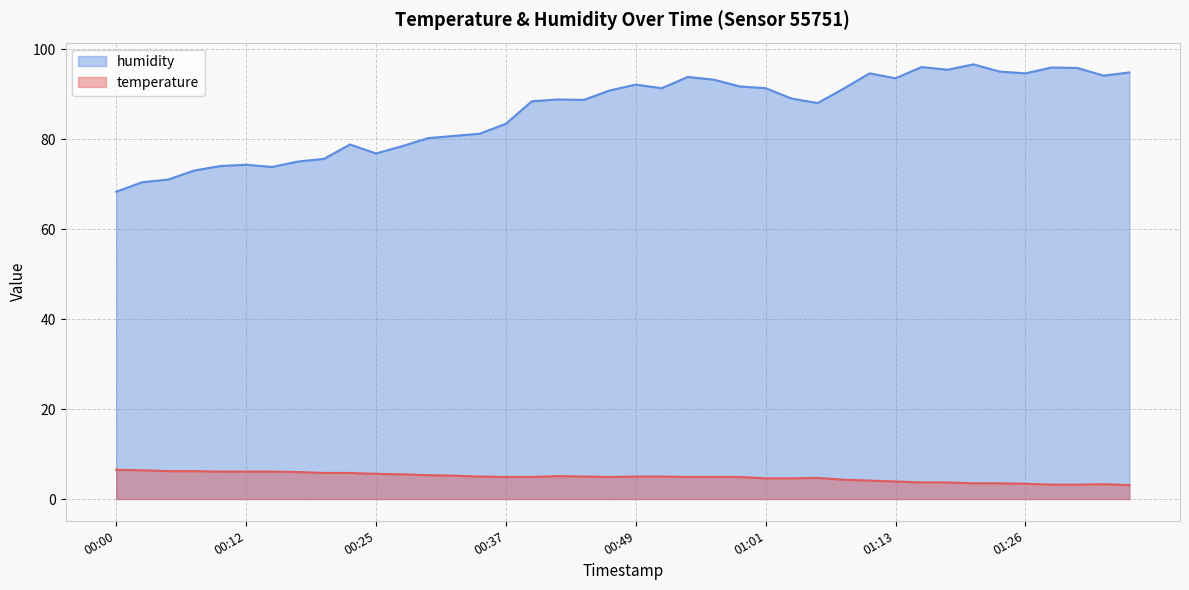

Does the chart display data point markers on the line(s)?

No